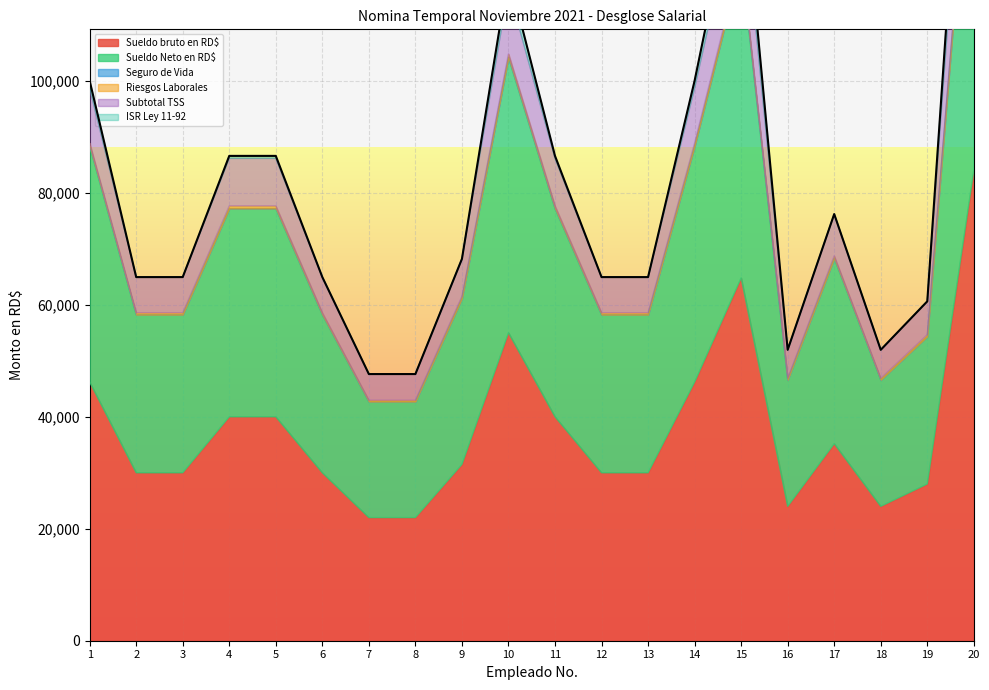

Does the chart display data point markers on the line(s)?

No